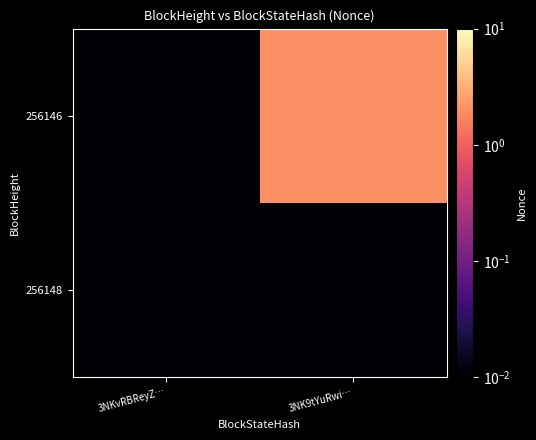

Rank the series at 3NK9tYuRwi… from lowest to highest value.

256148, 256146